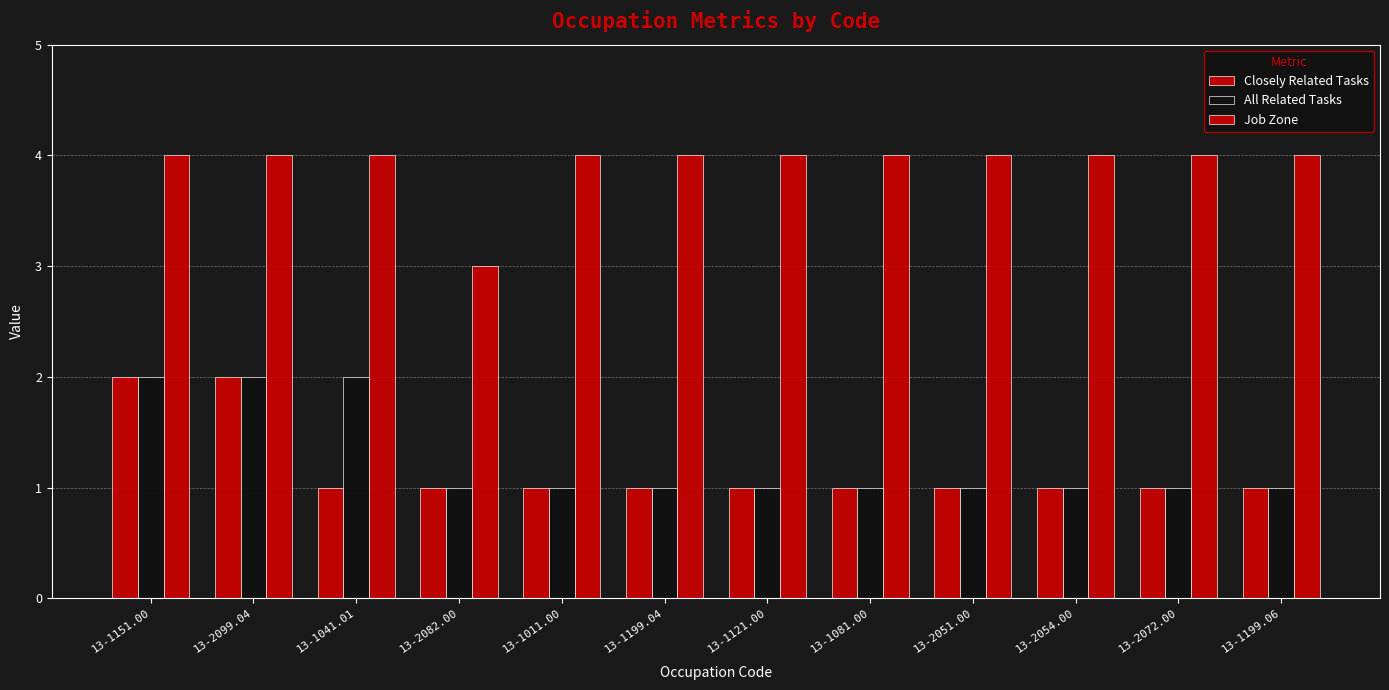

How many distinct data groups are displayed?

3